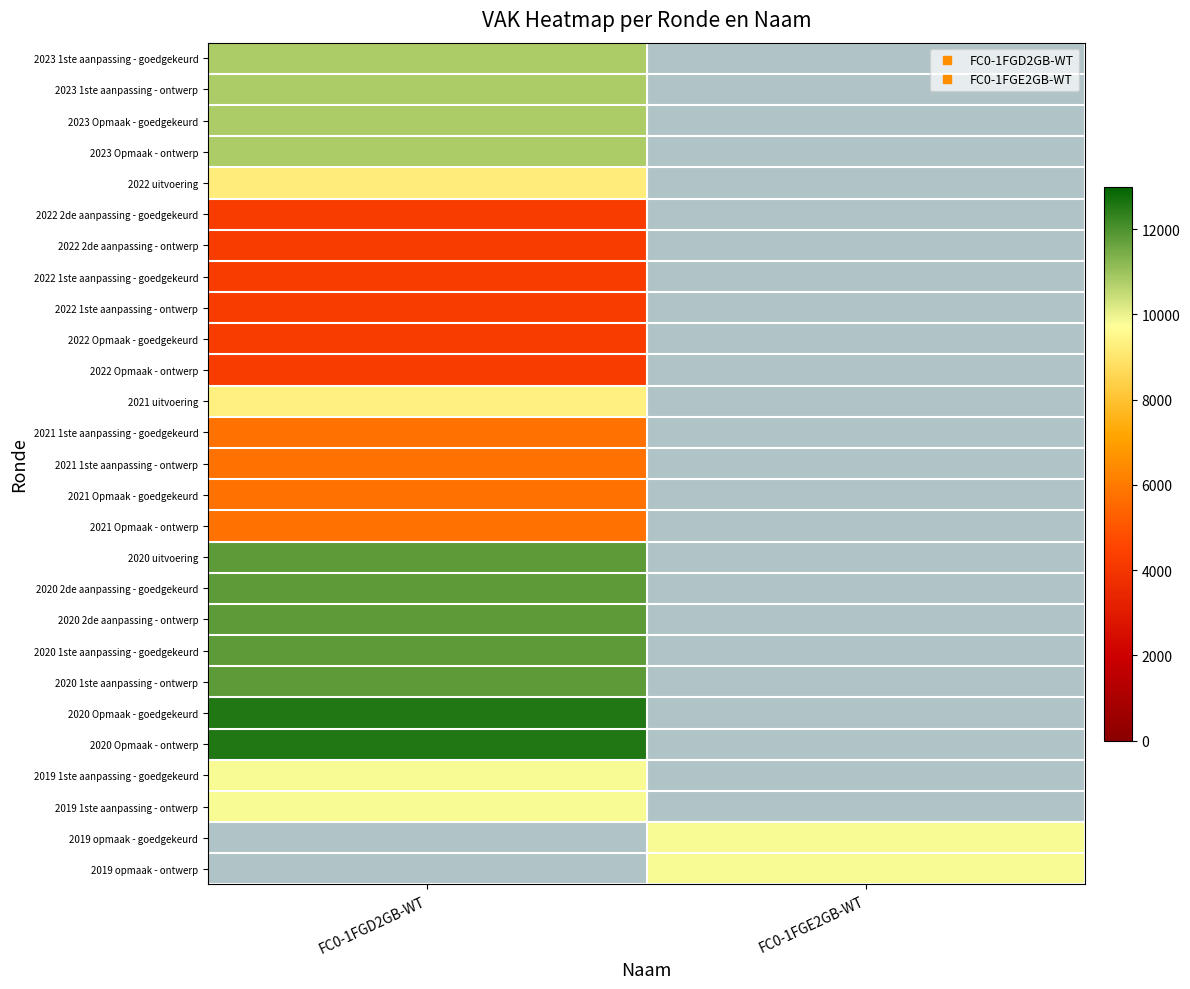

What is the difference between the highest and lowest values at FC0-1FGD2GB-WT?

12551